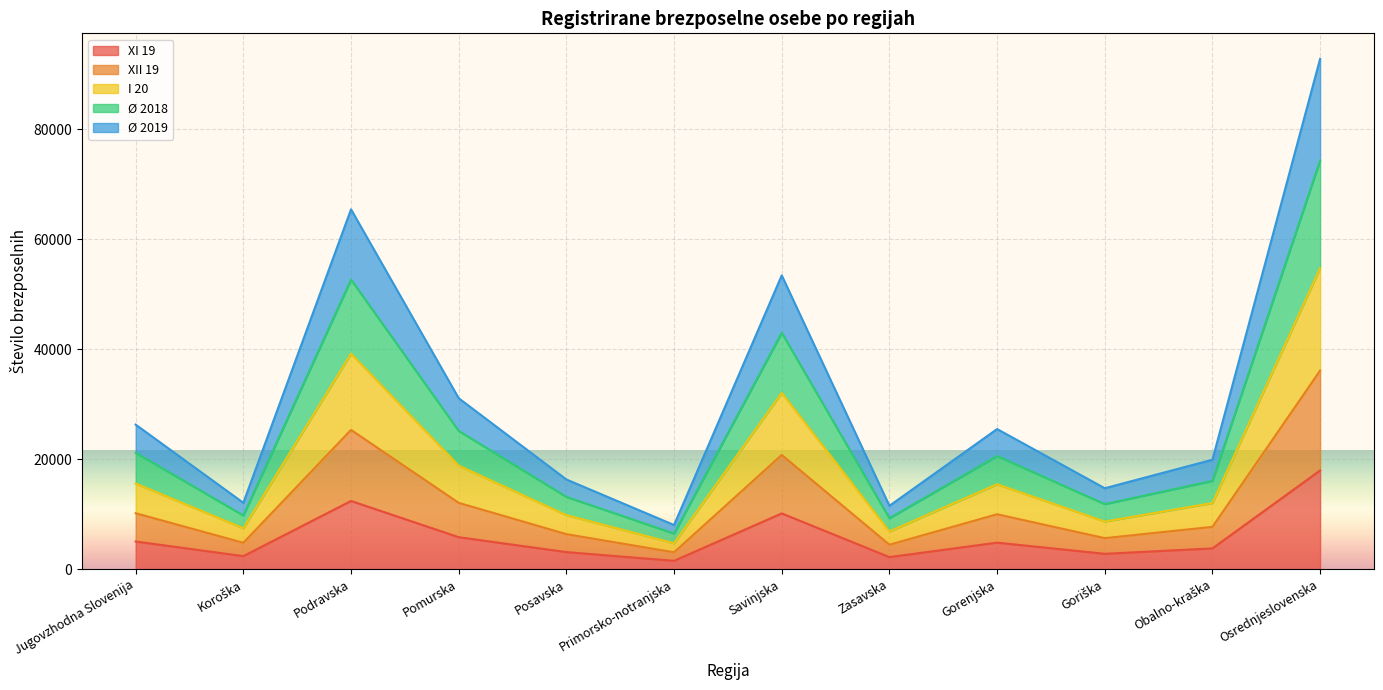

At which category is the sum across all series the highest?

Osrednjeslovenska